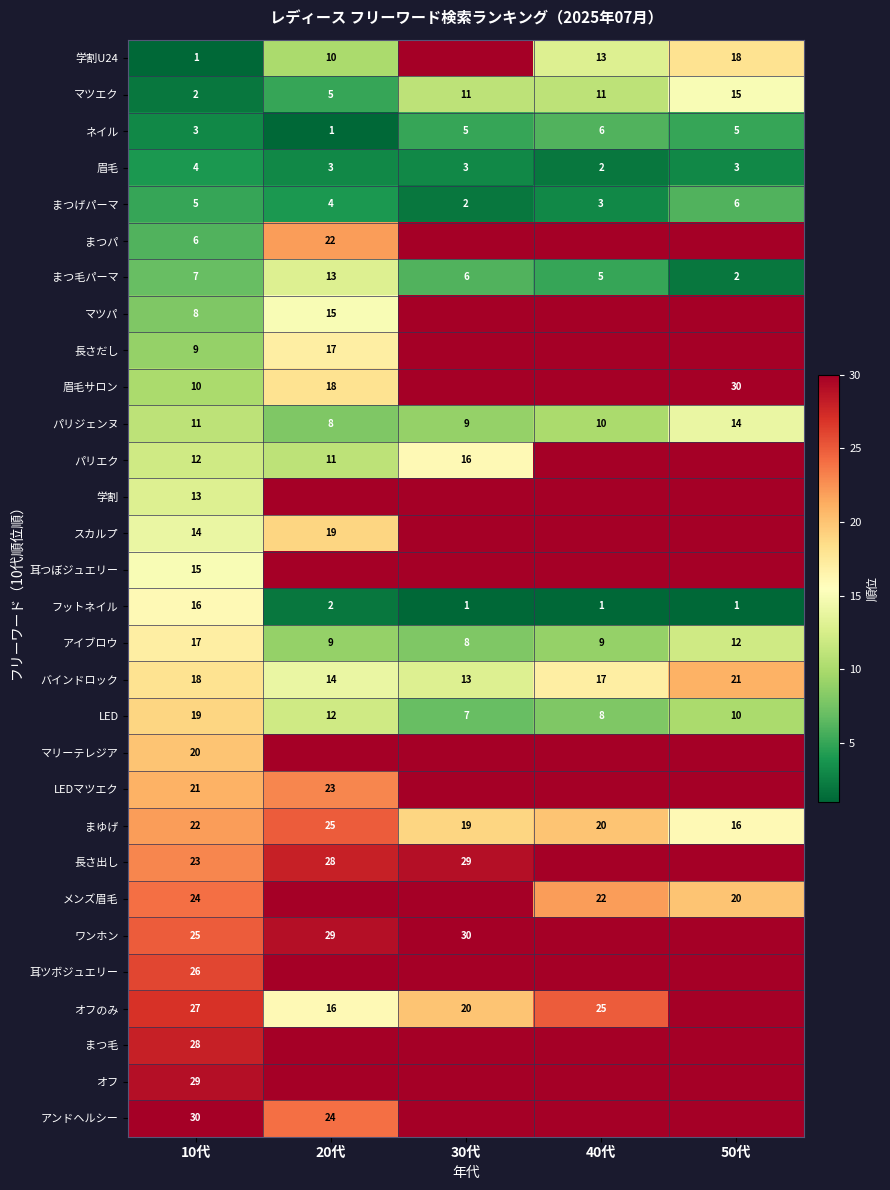

Is the value of メンズ眉毛 at 50代 greater than the value of ネイル at 20代?

Yes